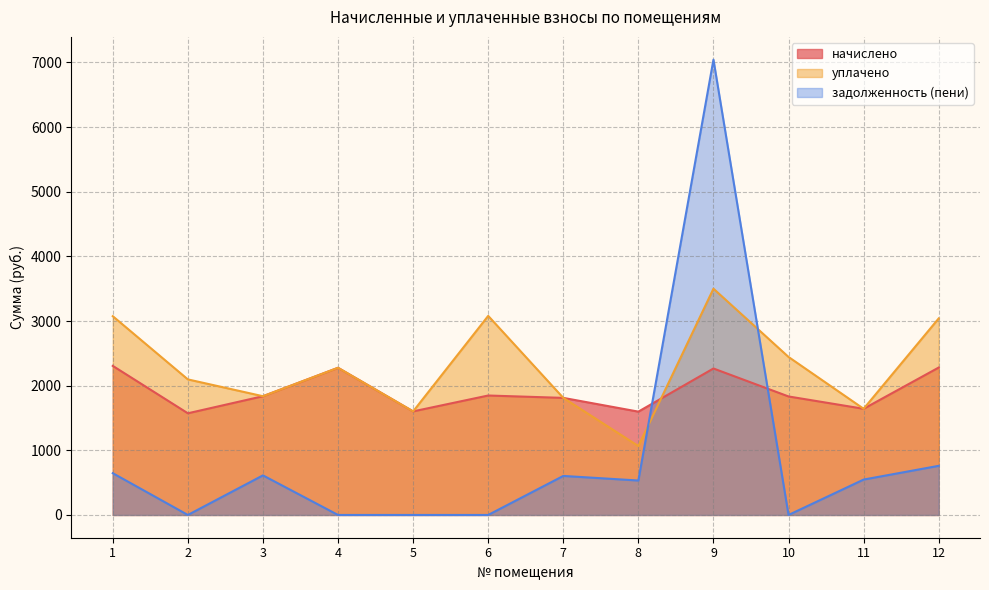

What is the difference between the maximum and minimum values in the уплачено series?

2434.4